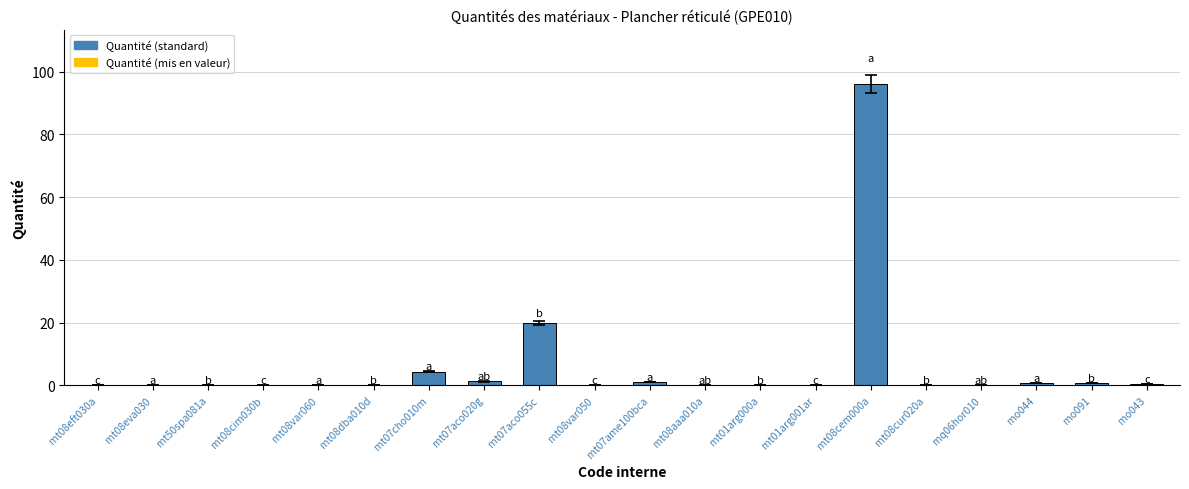

The chart shows a value of 0.3 at mo043. True or false?

True